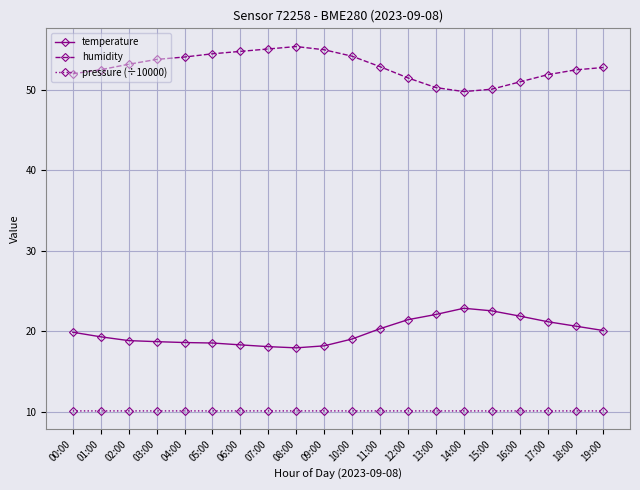

What position from the left is 03:00?

4